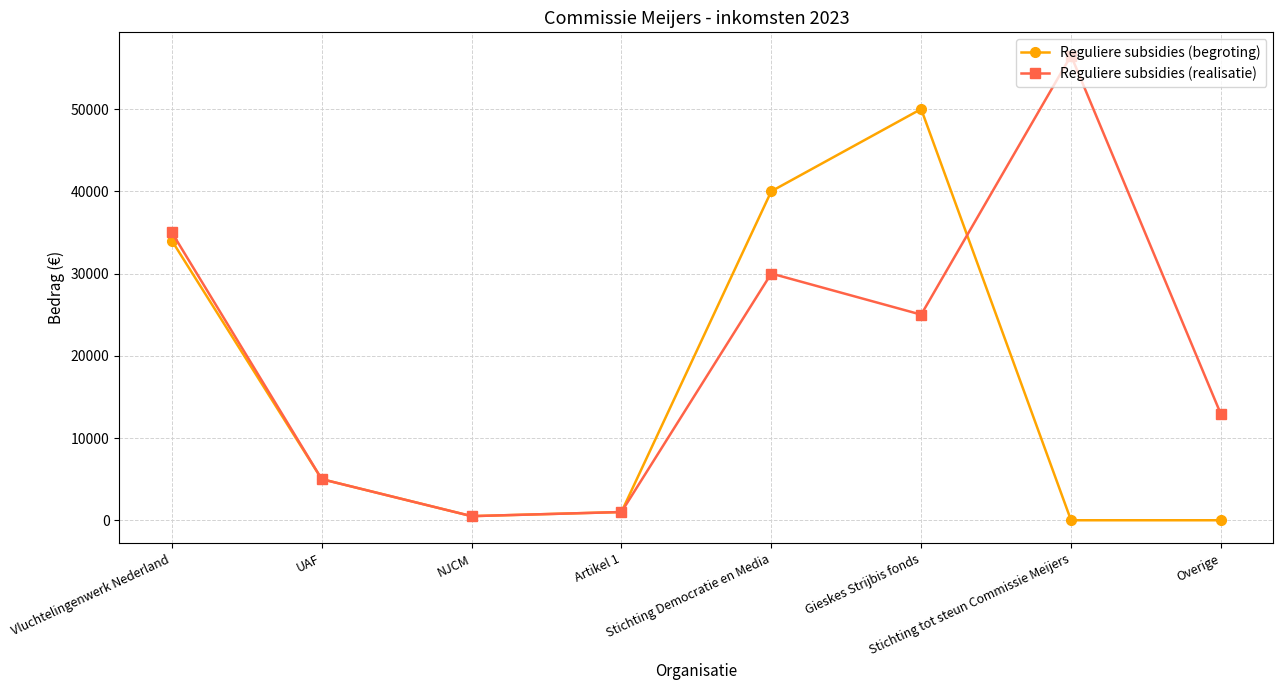

True or false: Reguliere subsidies (realisatie) has more than 1 interior local peaks.

True